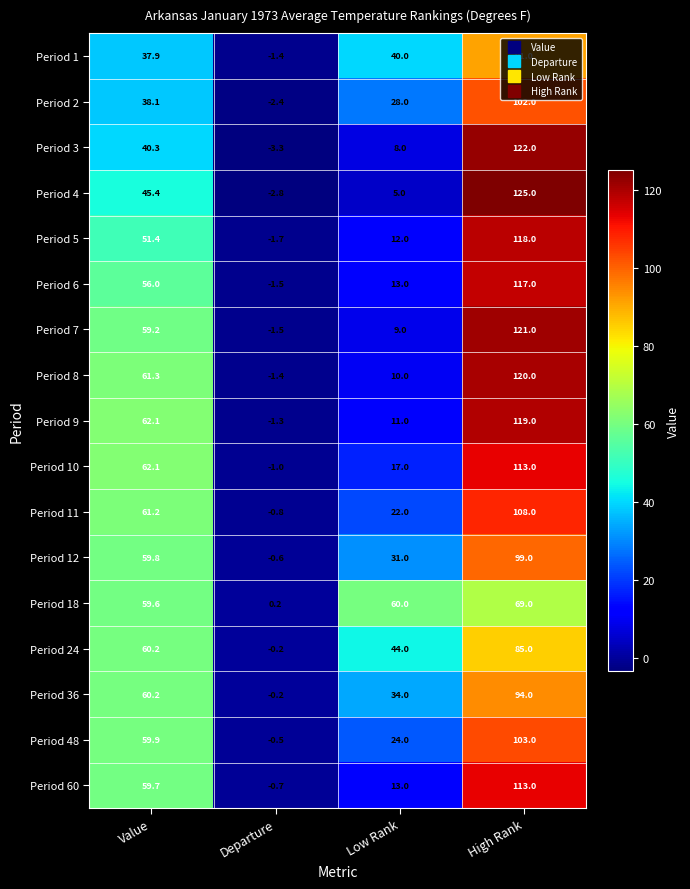

The value of Period 6 at Value is 56.0. True or false?

True